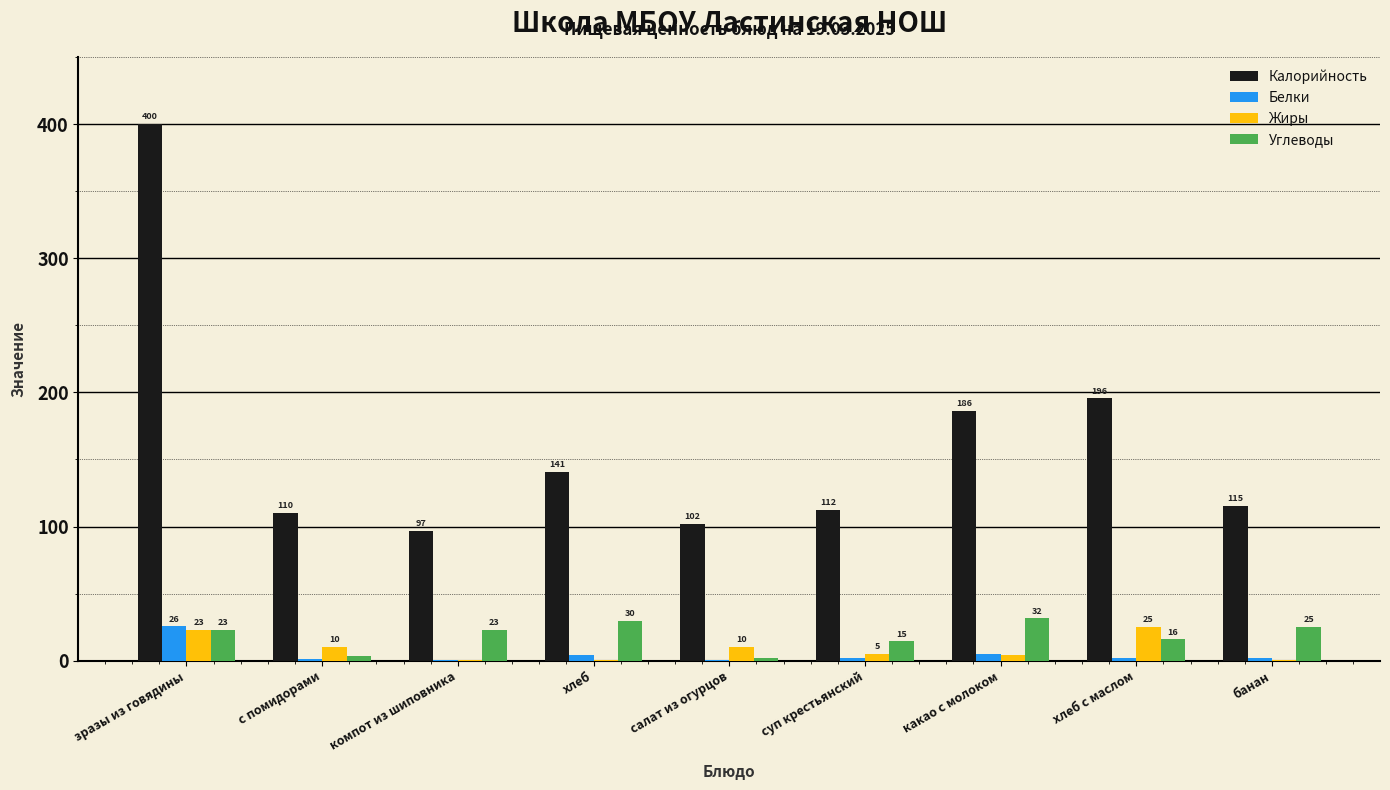

What is the maximum value shown in the chart?

400.0